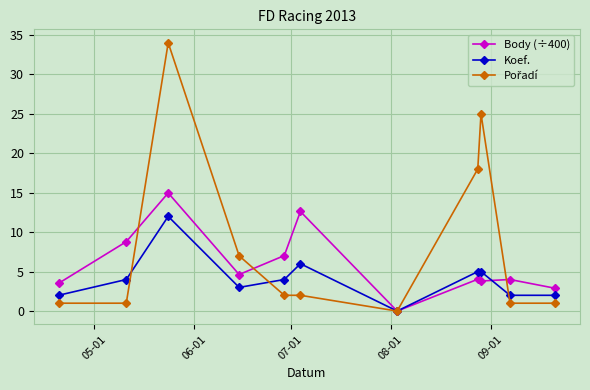

True or false: Body (÷400) has more than 0 interior local peaks.

True